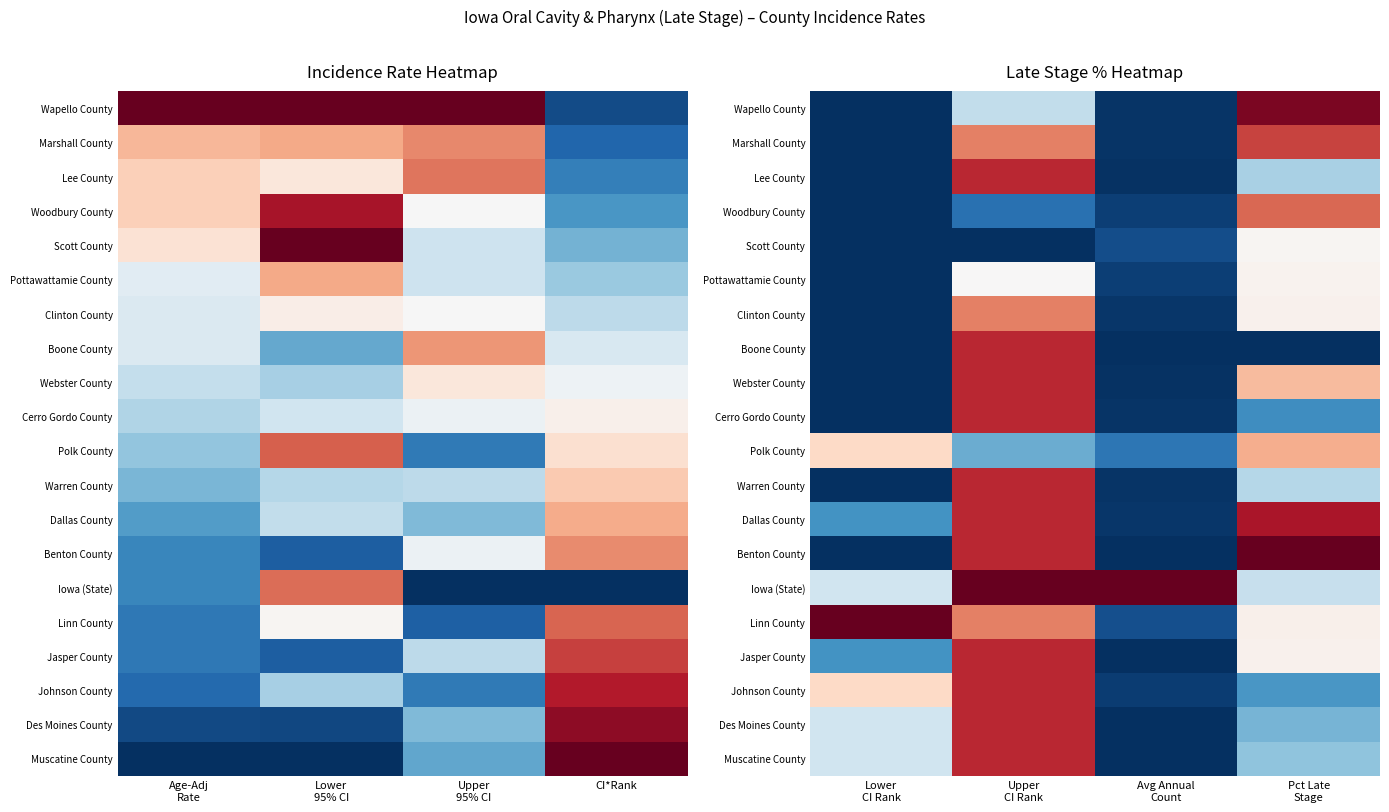

Between Avg Annual Count and Upper CI Rank, which is larger?

Upper CI Rank